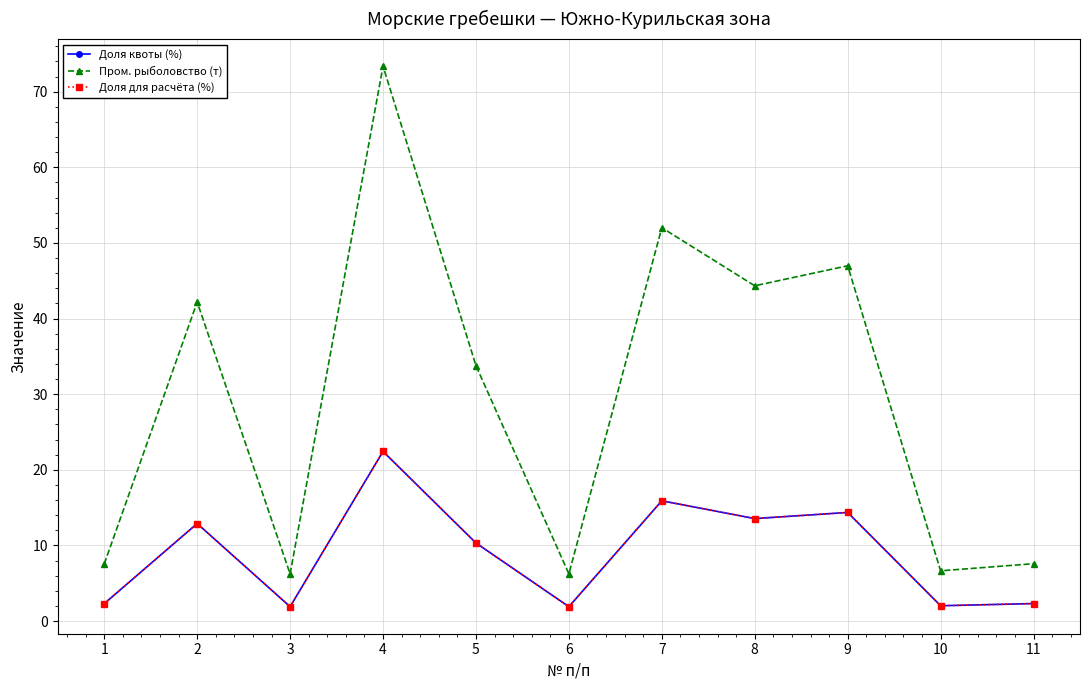

At which label does Доля квоты (%) reach its peak?

4